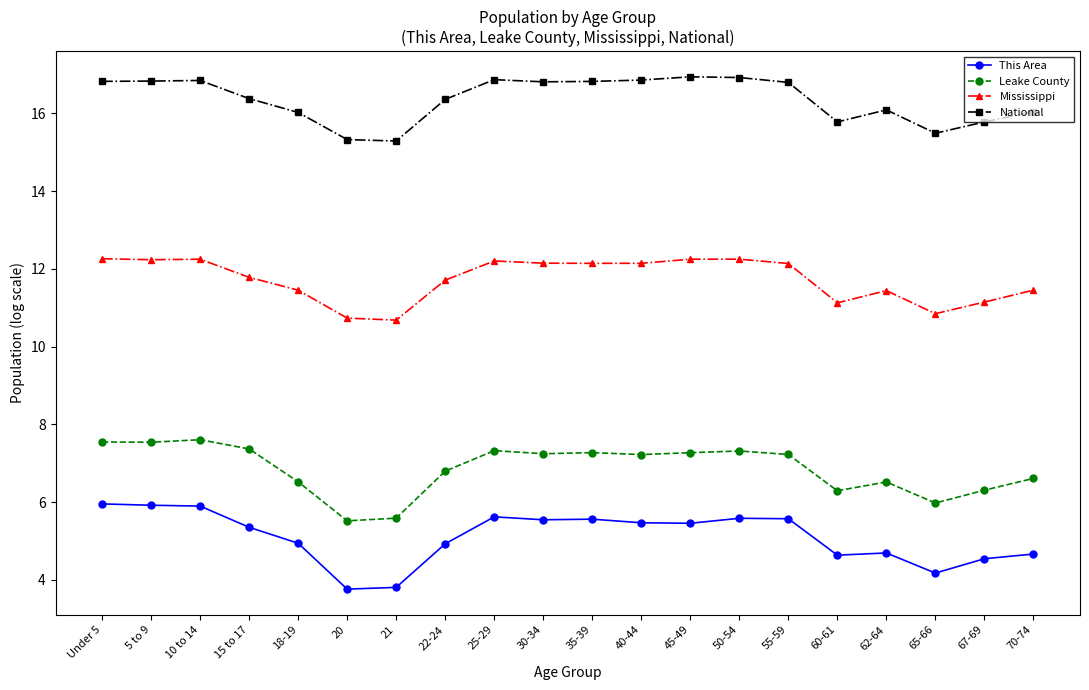

The value of National at Under 5 is 16.8. True or false?

True